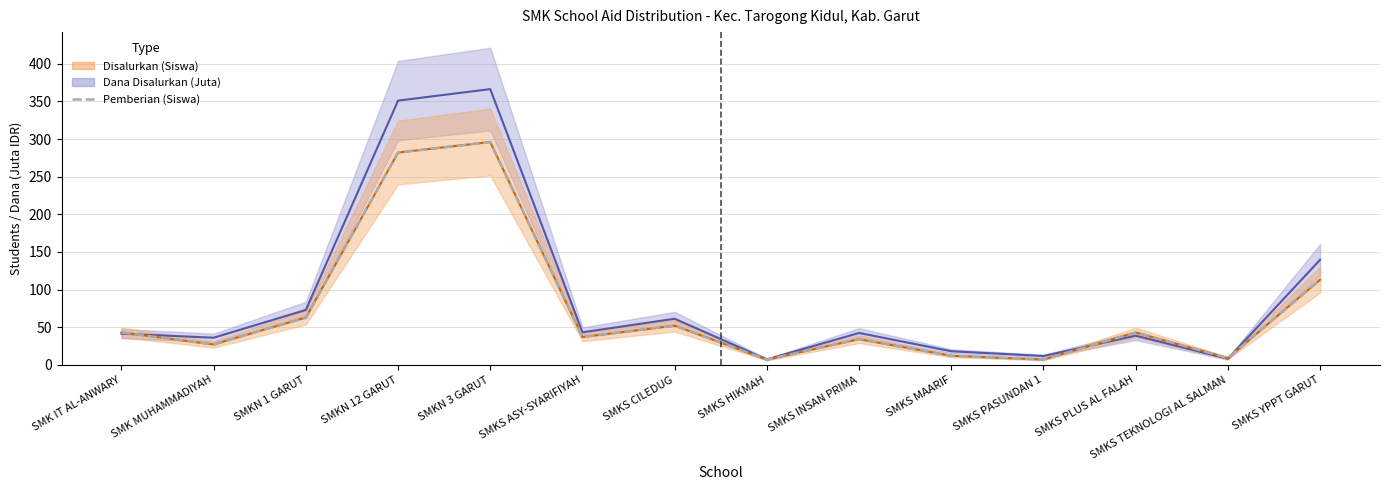

What is the minimum value shown in the chart?

7